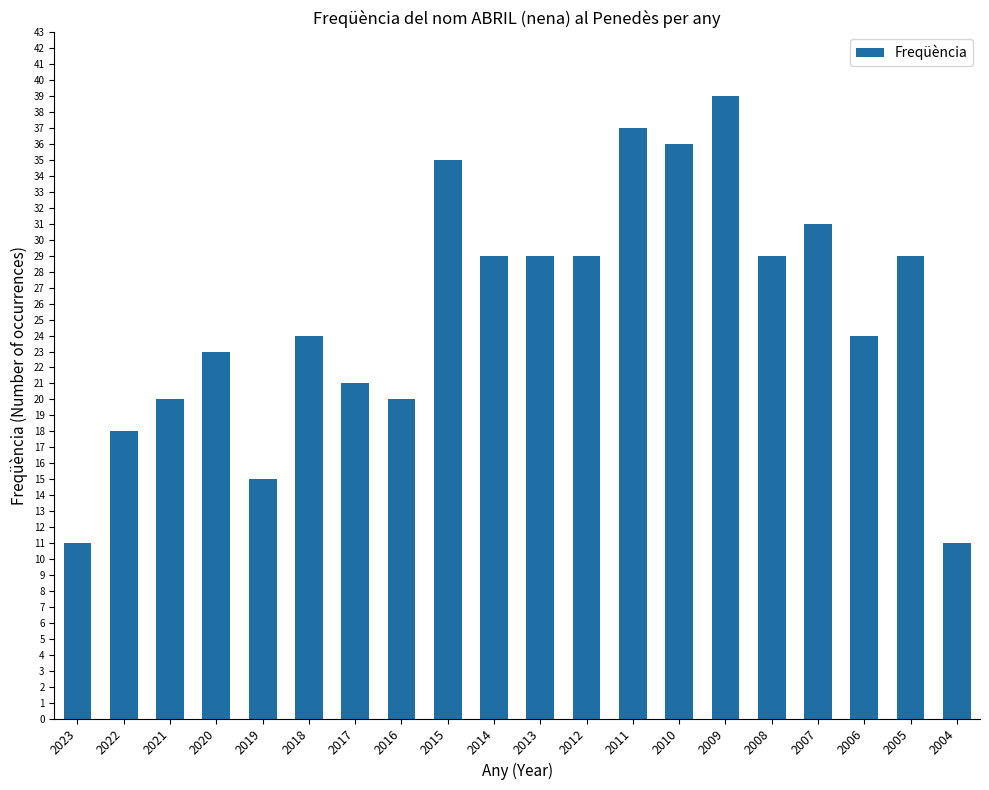

True or false: the data shows 29 at 2014.

True